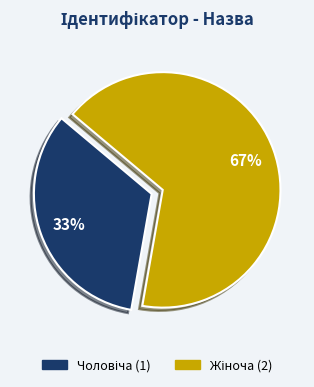

To the nearest percent, what is the average slice percentage?

50%